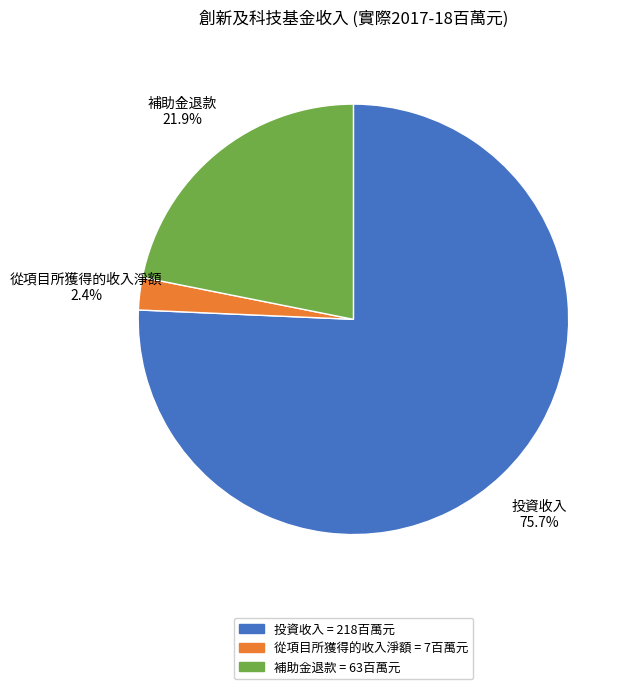

To the nearest percent, what is the difference between the 投資收入 and 補助金退款 slice percentages?

54%